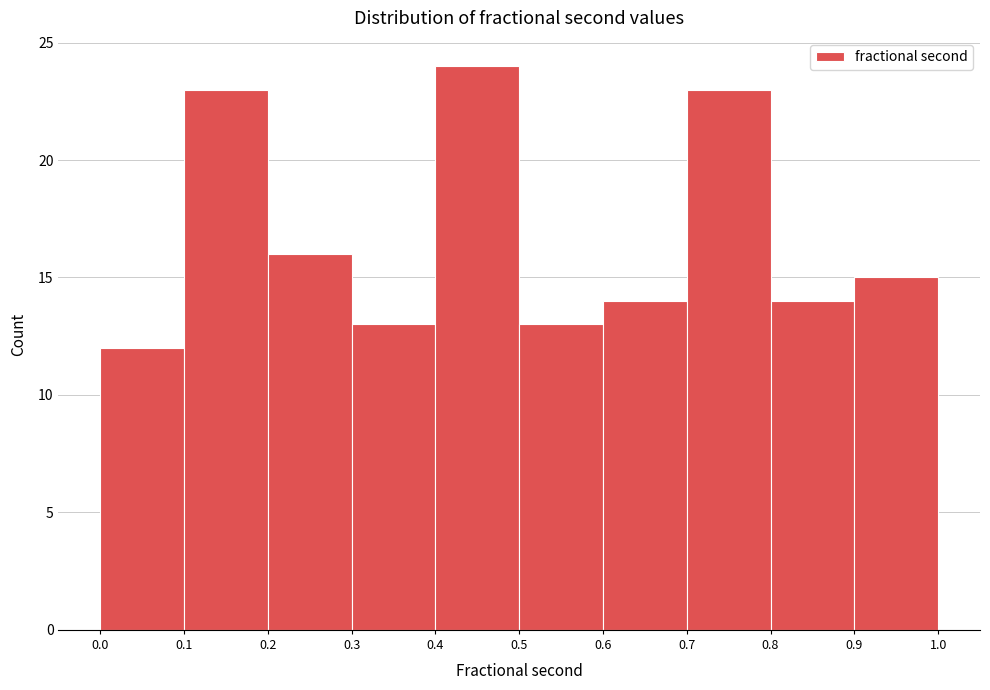

Over which range of the x-axis is the bar tallest?

0.4 to 0.5